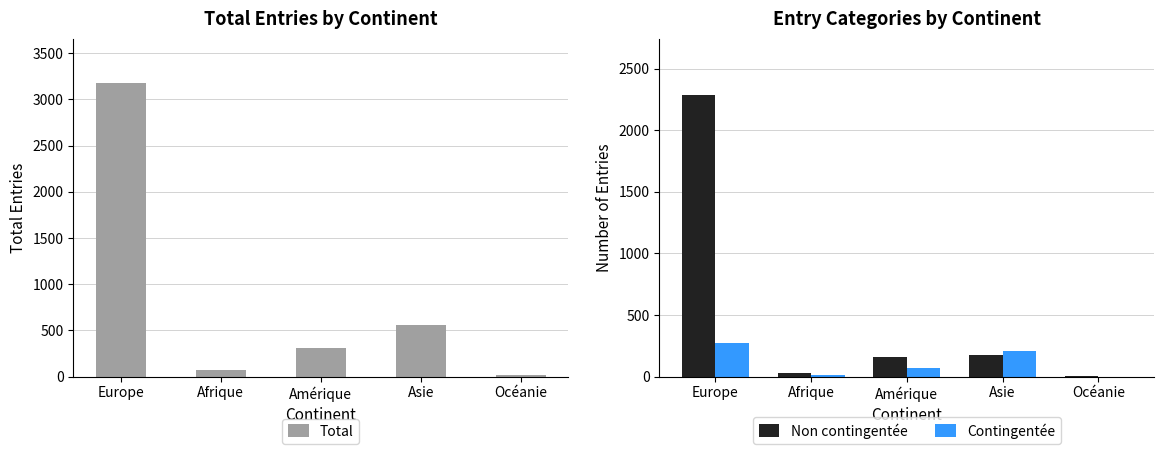

How many bars are there in total?

15